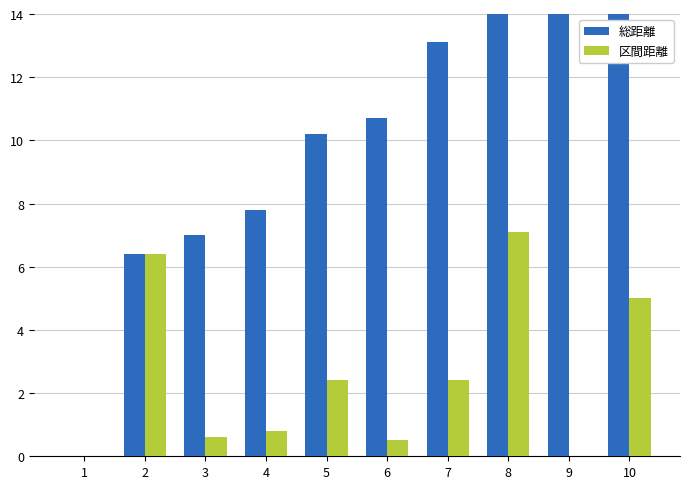

Which series has the largest total across all categories?

総距離